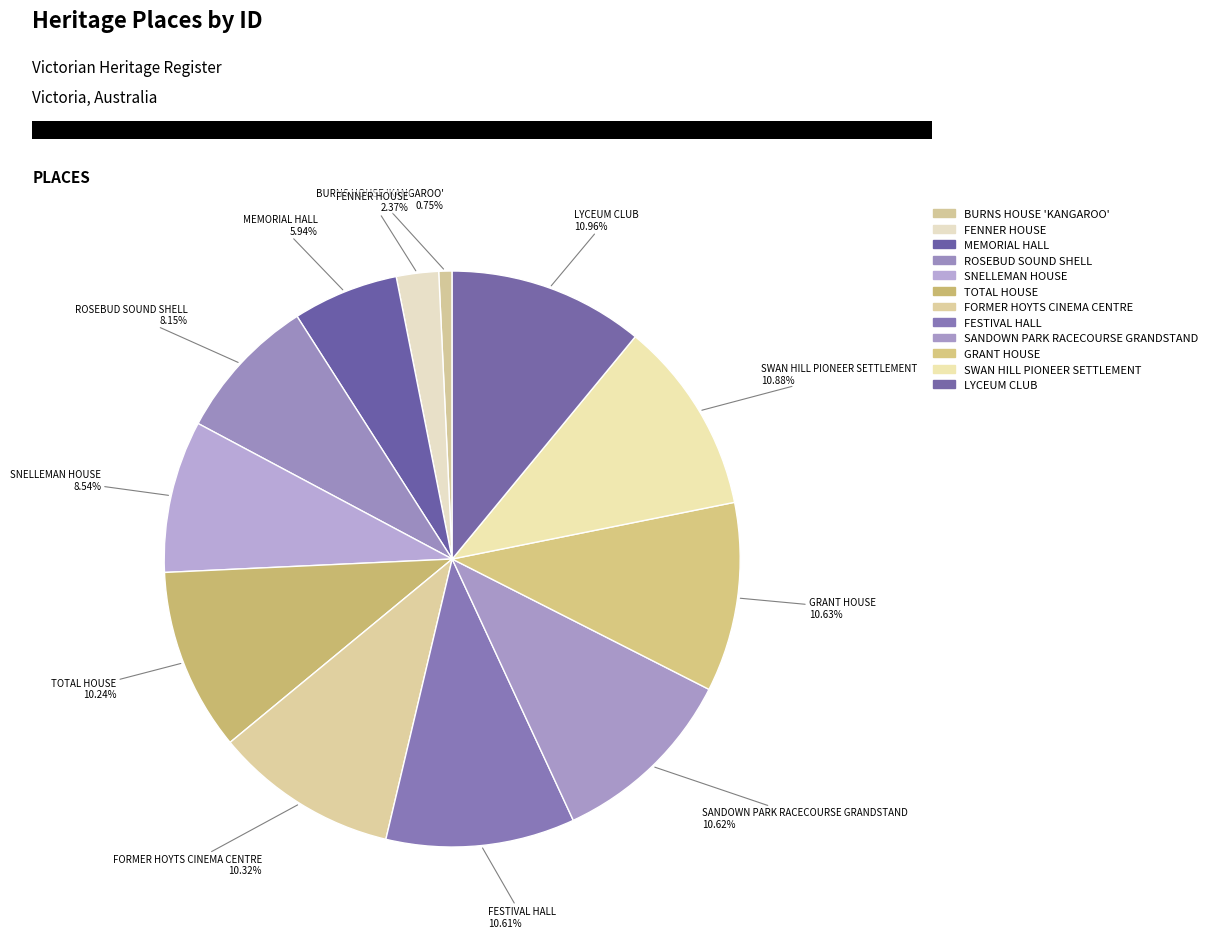

What is the total percentage of ROSEBUD SOUND SHELL and SANDOWN PARK RACECOURSE GRANDSTAND?

18.8%